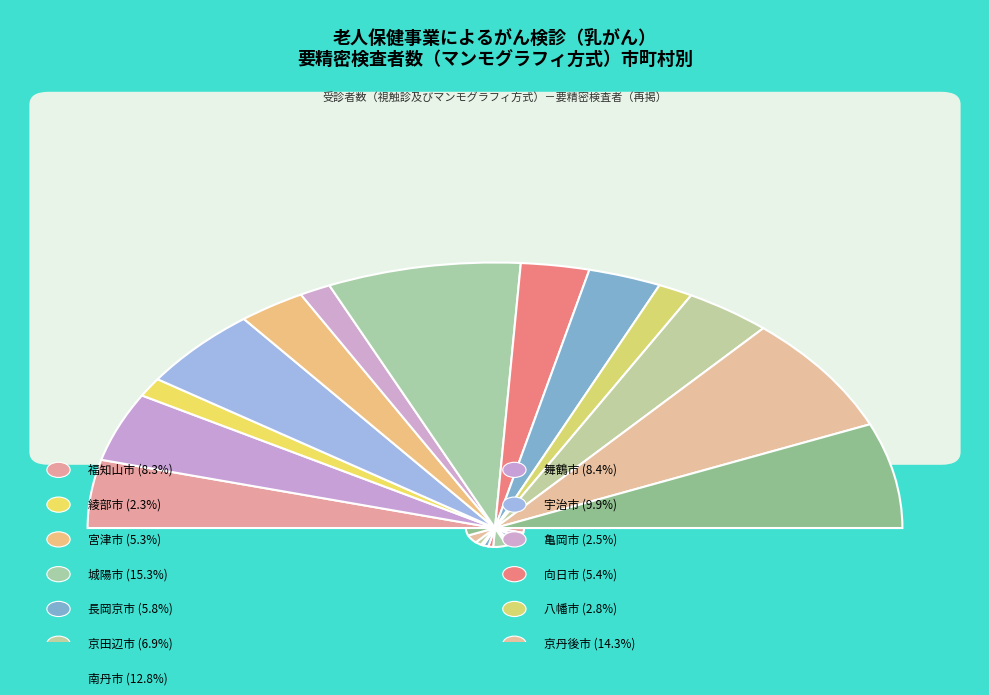

How many slices are in this pie chart?

13